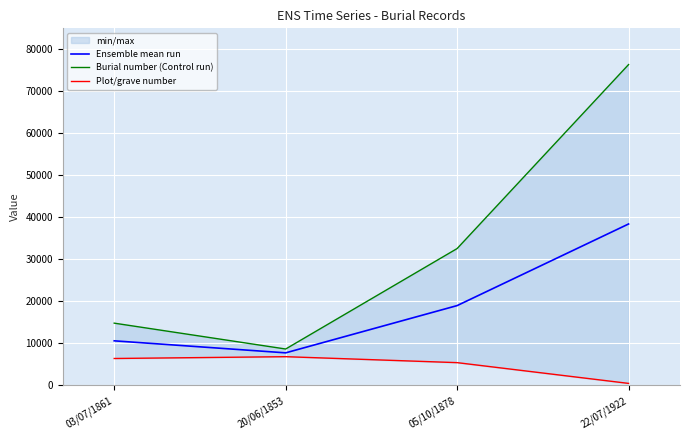

True or false: Plot/grave number and Burial number (Control run) cross at least once.

False